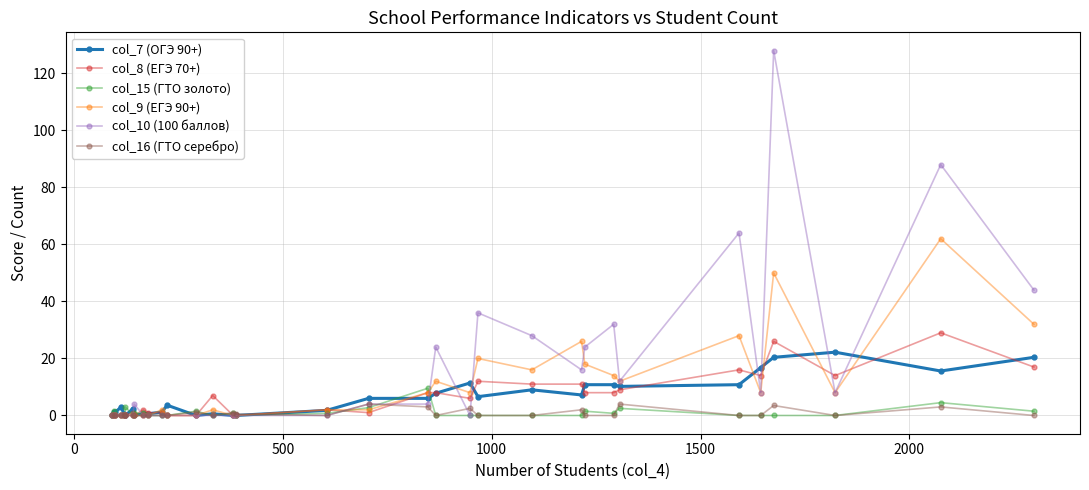

True or false: col_7 (ОГЭ 90+) has more than 0 interior local peaks.

True